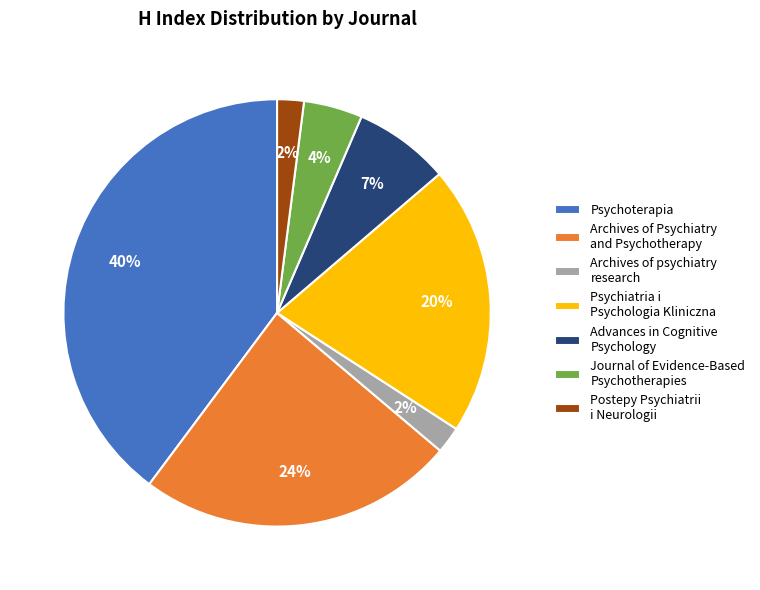

Between Psychiatria i Psychologia Kliniczna and Postepy Psychiatrii i Neurologii, which is larger?

Psychiatria i Psychologia Kliniczna